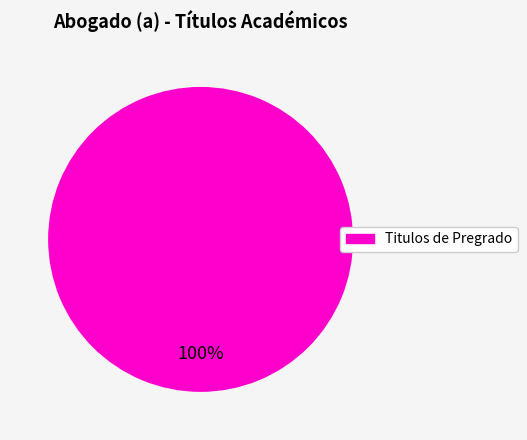

Does any single category account for the majority?

Yes